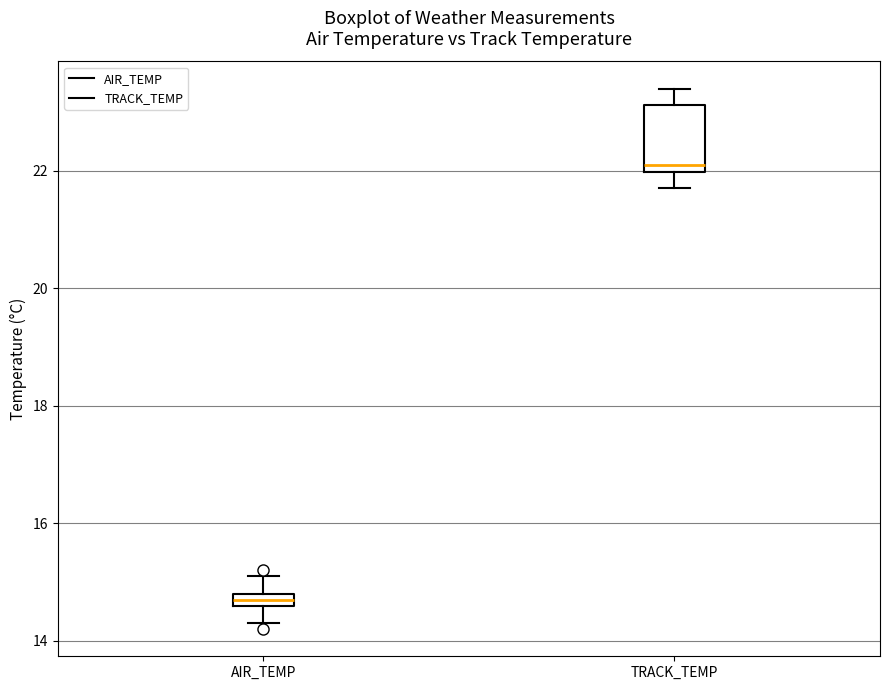

Comparing the boxes themselves (not the whiskers), which one is the tallest?

TRACK_TEMP